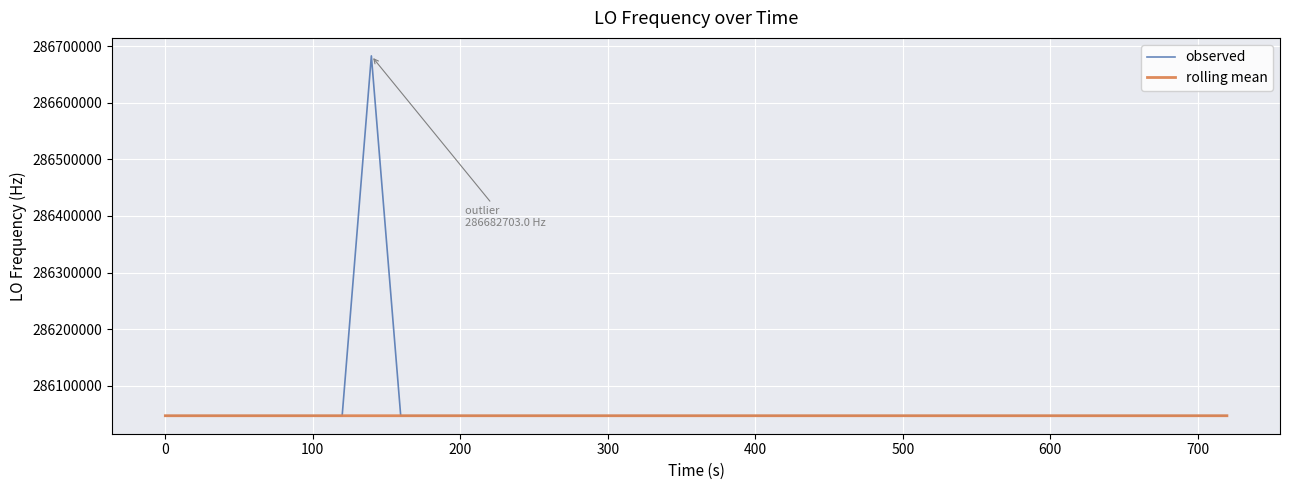

Rank the series by their average value, from highest to lowest.

observed, rolling mean